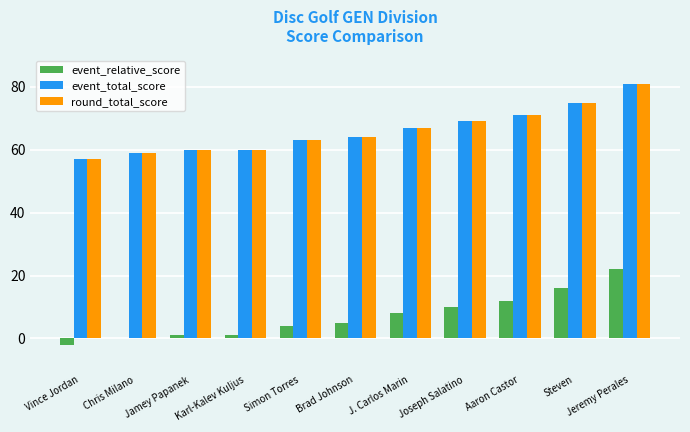

Is the value of event_relative_score at Aaron Castor greater than the value of round_total_score at Aaron Castor?

No